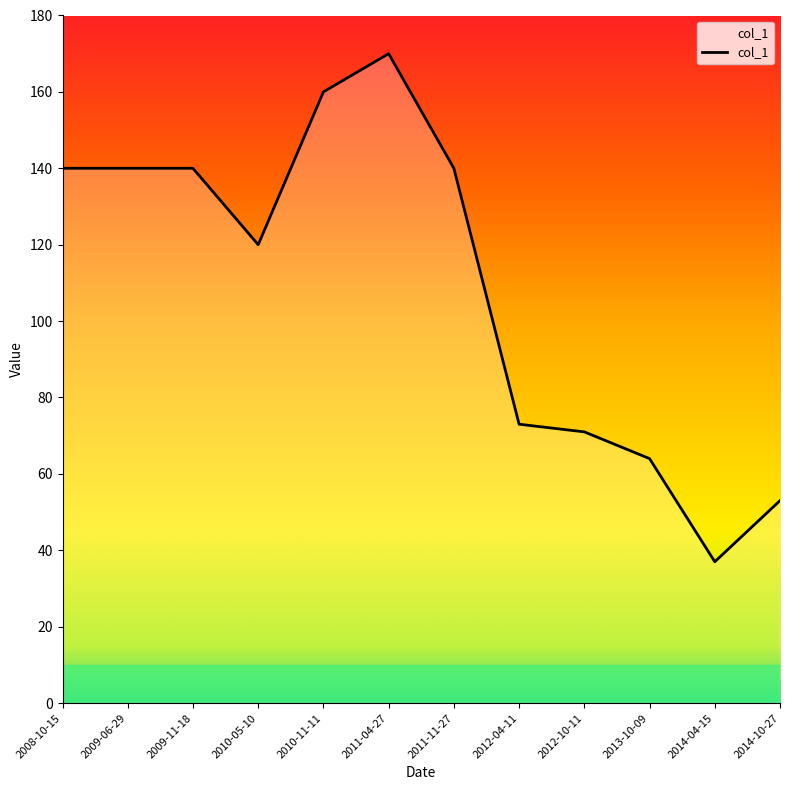

Which has a higher value, 2012-10-11 or 2012-04-11?

2012-04-11